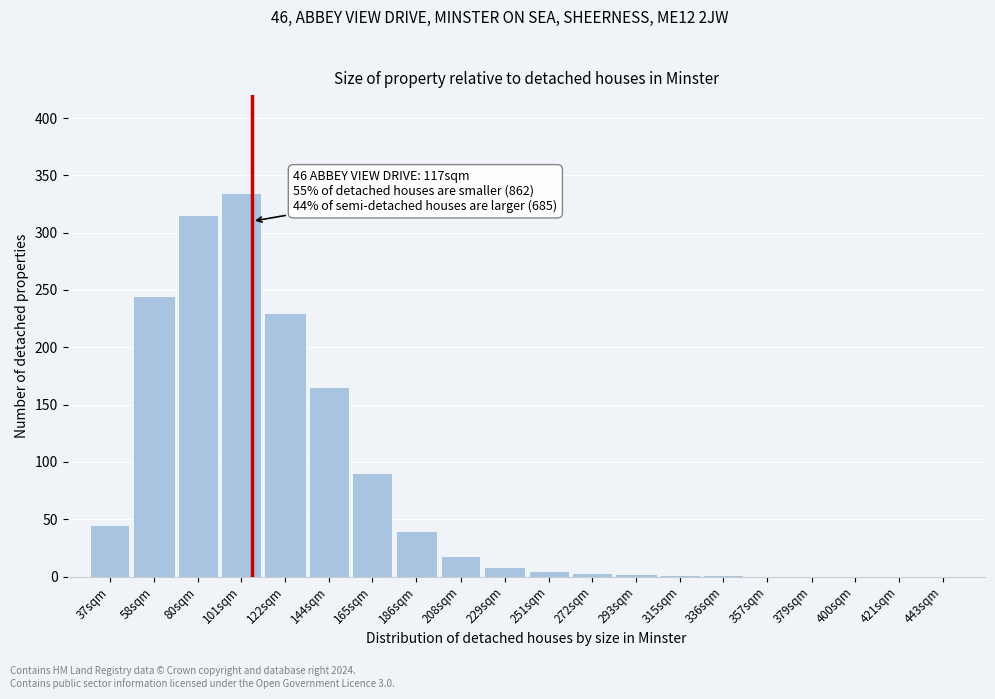

What is the change in value from 122sqm to 208sqm?

-212